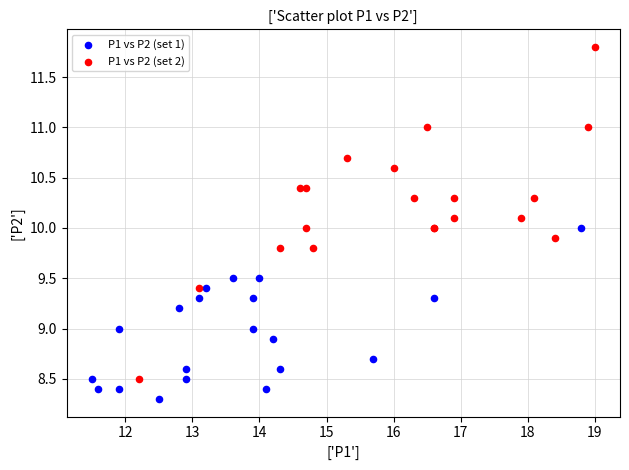

What are all the series names shown in the legend?

P1 vs P2 (set 1), P1 vs P2 (set 2)